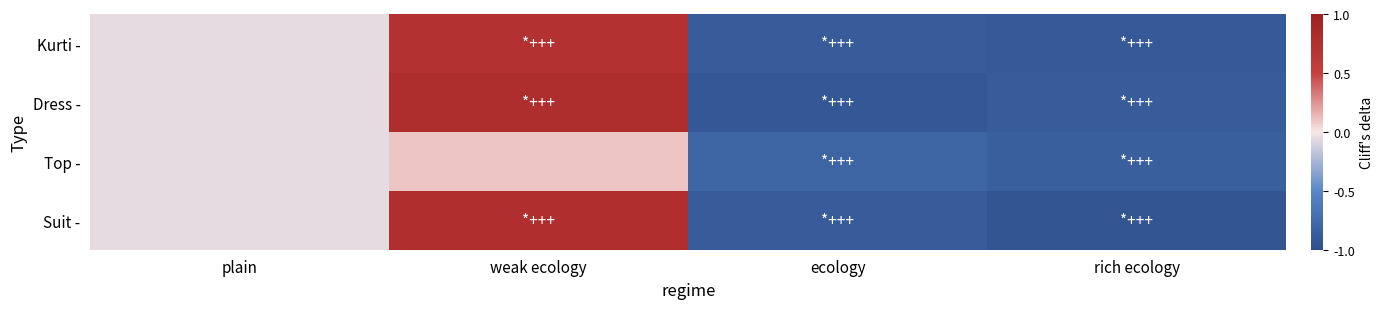

Which category has the highest value across all series?

weak ecology